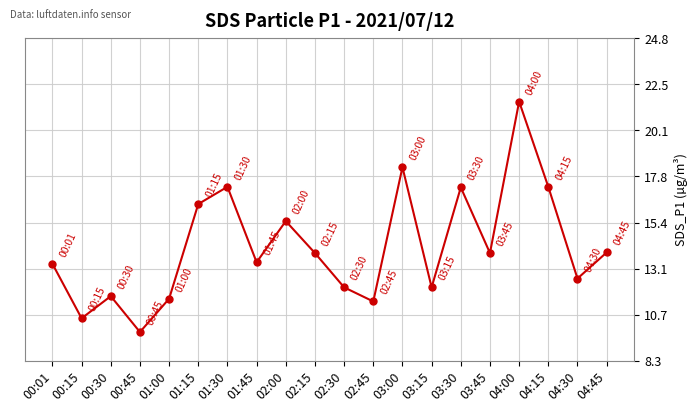

Is it true that the value at 02:45 is 11.4?

True